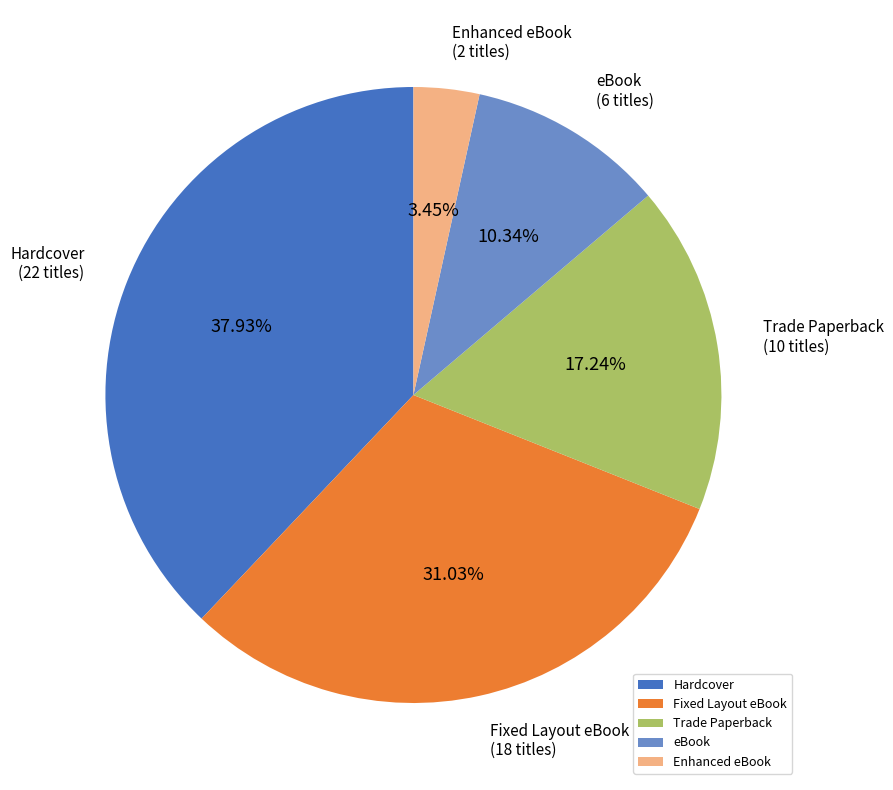

To the nearest percent, what percentage of the pie is eBook?

10%